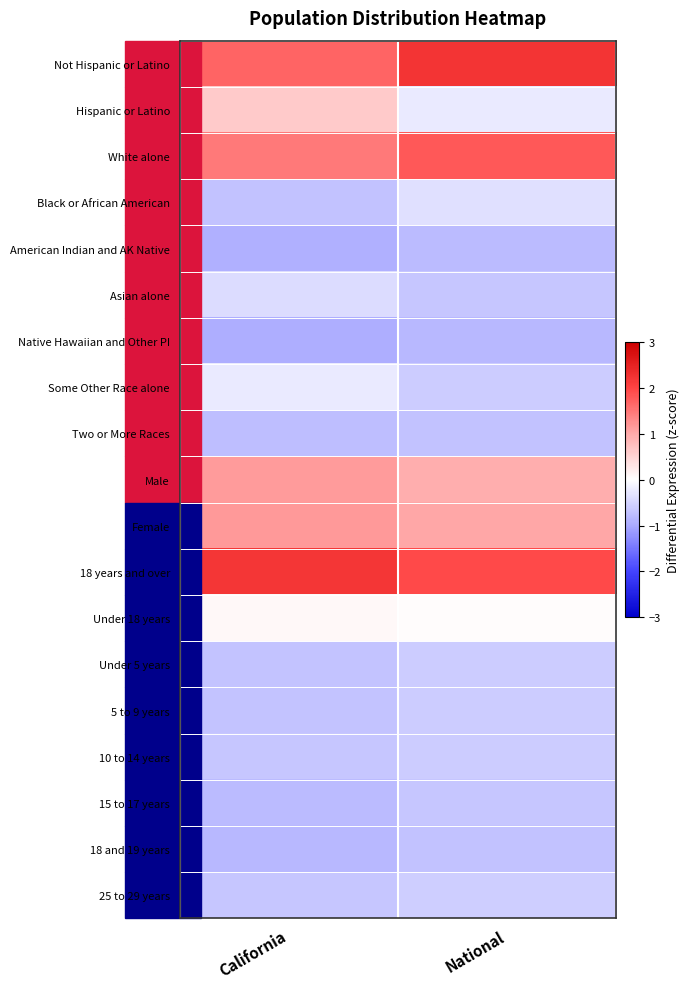

Reading left to right, transcribe all the data shown in this chart.

Not Hispanic or Latino: California=1.7	National=2.2
Hispanic or Latino: California=0.6	National=-0.2
White alone: California=1.5	National=1.8
Black or African American: California=-0.7	National=-0.4
American Indian and AK Native: California=-0.9	National=-0.8
Asian alone: California=-0.4	National=-0.7
Native Hawaiian and Other PI: California=-1.0	National=-0.8
Some Other Race alone: California=-0.3	National=-0.6
Two or More Races: California=-0.8	National=-0.7
Male: California=1.1	National=1.0
Female: California=1.2	National=1.0
18 years and over: California=2.2	National=1.9
Under 18 years: California=0.1	National=0.0
Under 5 years: California=-0.7	National=-0.6
5 to 9 years: California=-0.7	National=-0.6
10 to 14 years: California=-0.7	National=-0.6
15 to 17 years: California=-0.8	National=-0.7
18 and 19 years: California=-0.8	National=-0.7
25 to 29 years: California=-0.7	National=-0.6